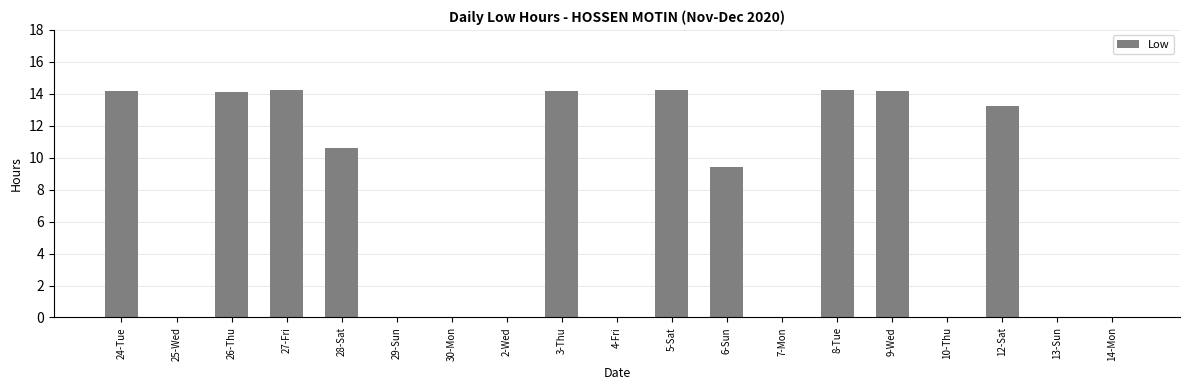

What is the maximum value shown in the chart?

14.3